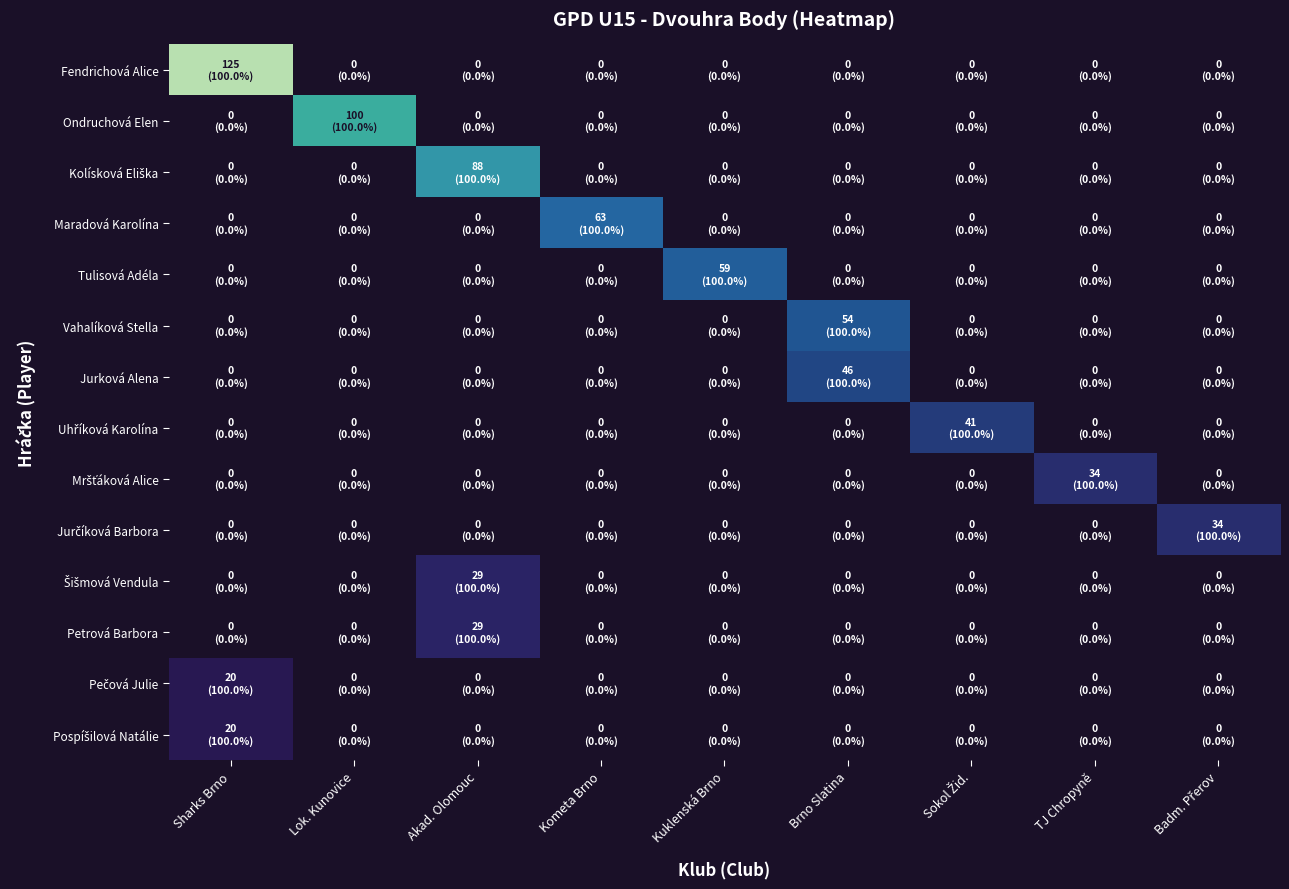

At which category is the sum across all series the highest?

Sharks Brno